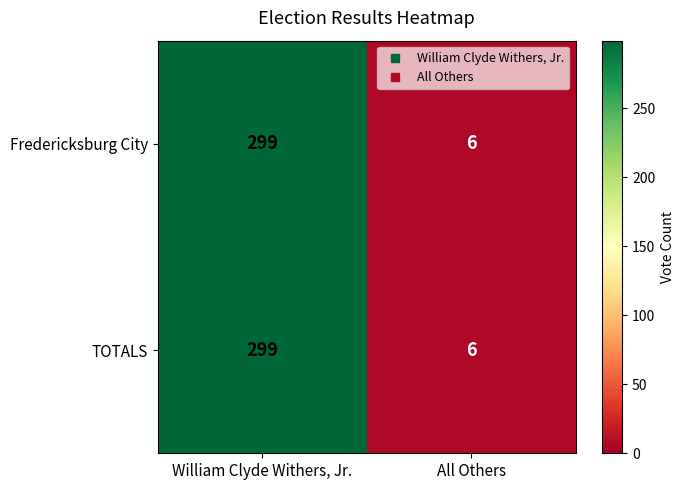

What is the smallest value displayed?

6